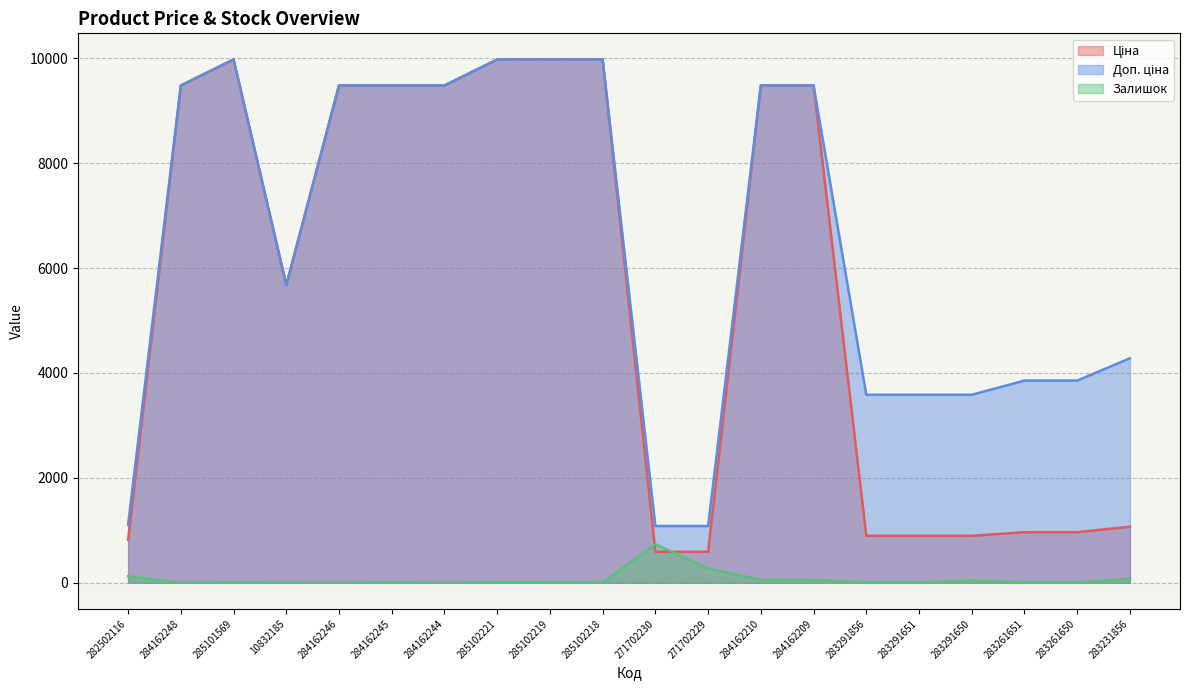

At which label is Ціна closest to 5282?

10832185